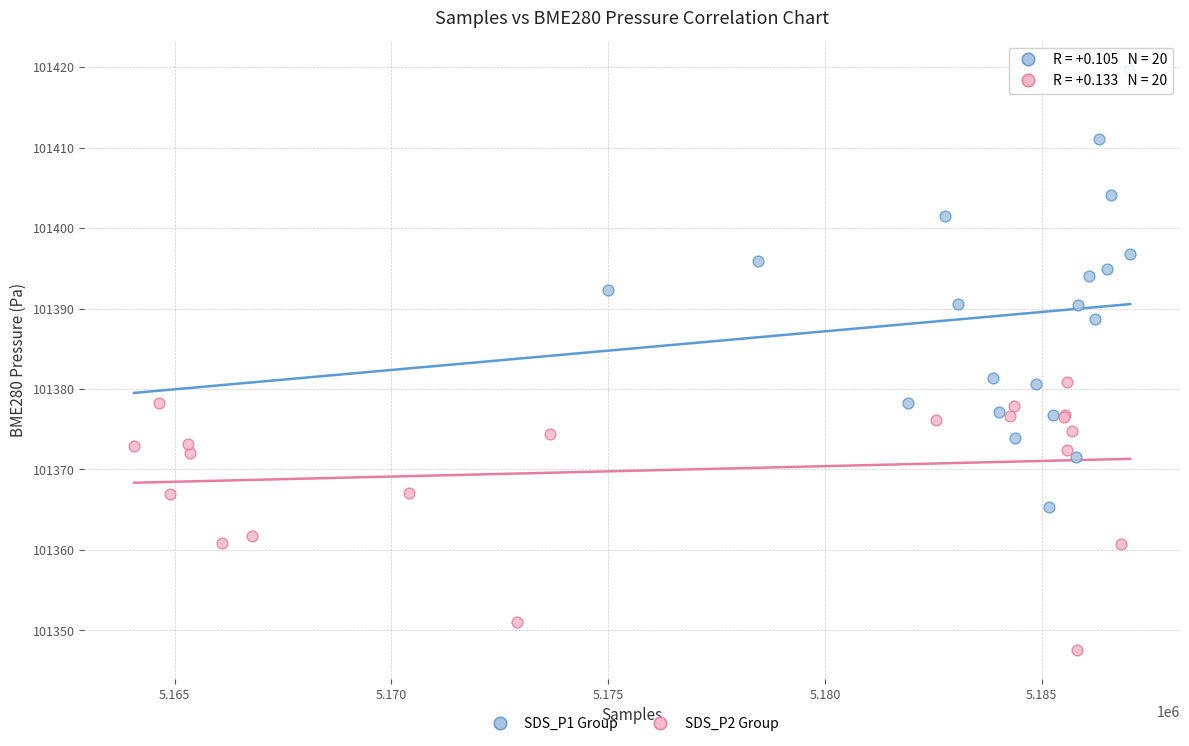

Which series contains the highest Y value?

SDS_P1 Group